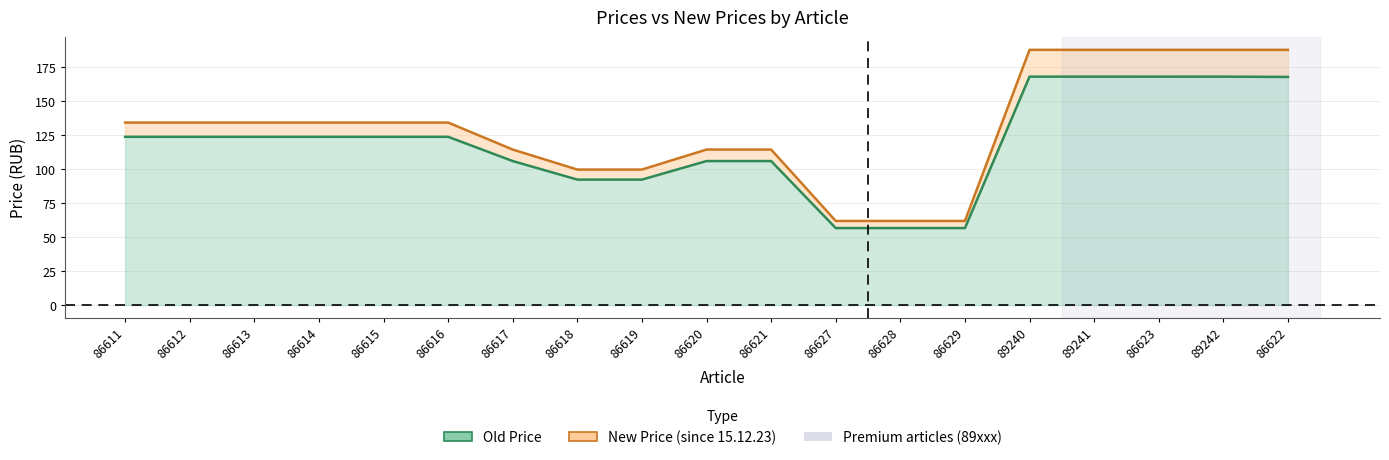

What is the spread (max minus min) of values at 86628?

5.2